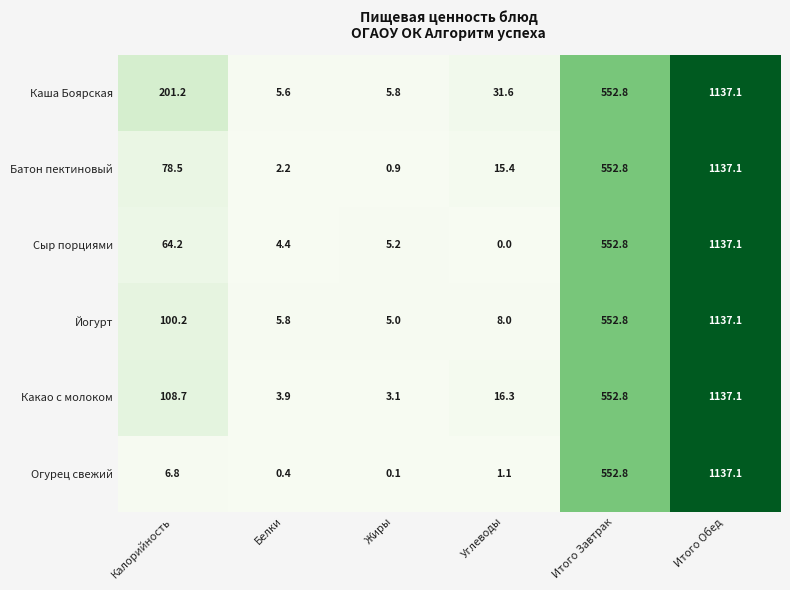

True or false: Батон пектиновый has a value of 860.9 at Итого Завтрак.

False